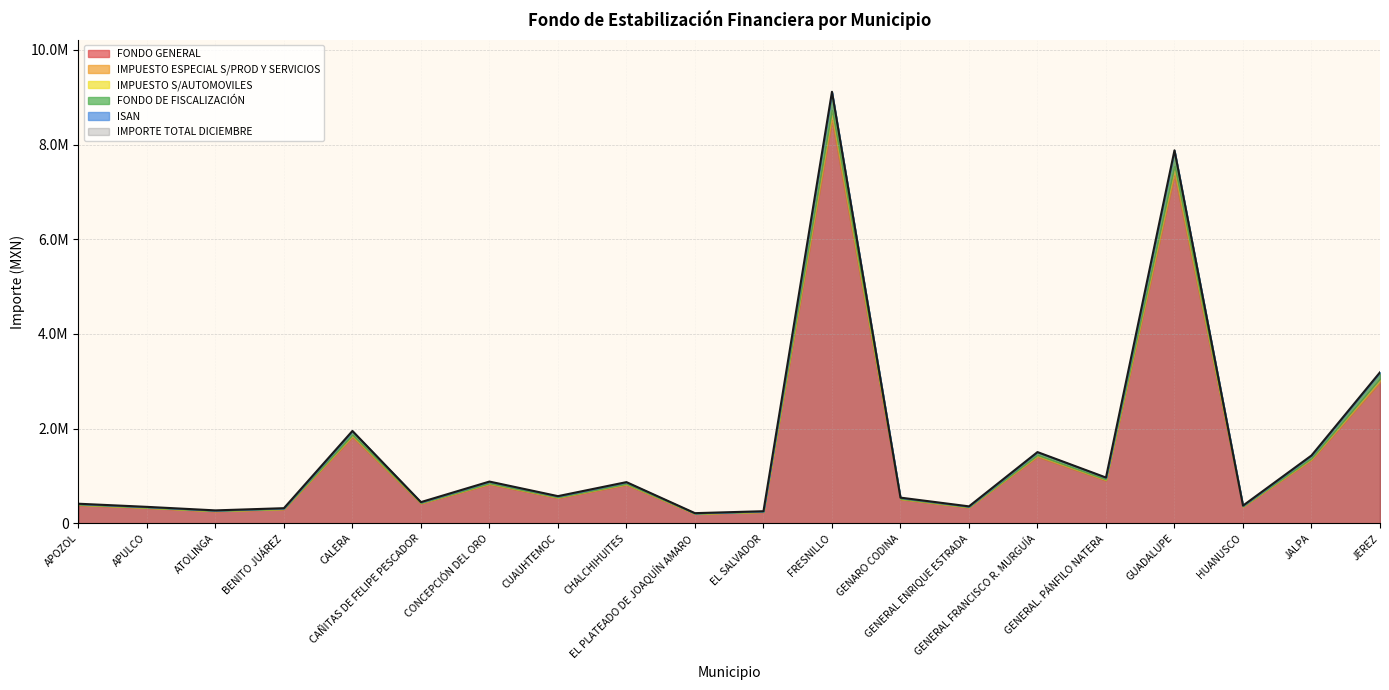

List the labels in order of IMPUESTO ESPECIAL S/PROD Y SERVICIOS value, smallest first.

EL PLATEADO DE JOAQUÍN AMARO, EL SALVADOR, ATOLINGA, BENITO JUÁREZ, APULCO, GENERAL ENRIQUE ESTRADA, HUANUSCO, APOZOL, CAÑITAS DE FELIPE PESCADOR, GENARO CODINA, CUAUHTEMOC, CHALCHIHUITES, CONCEPCIÓN DEL ORO, GENERAL. PÁNFILO NATERA, JALPA, GENERAL FRANCISCO R. MURGUÍA, CALERA, JEREZ, GUADALUPE, FRESNILLO